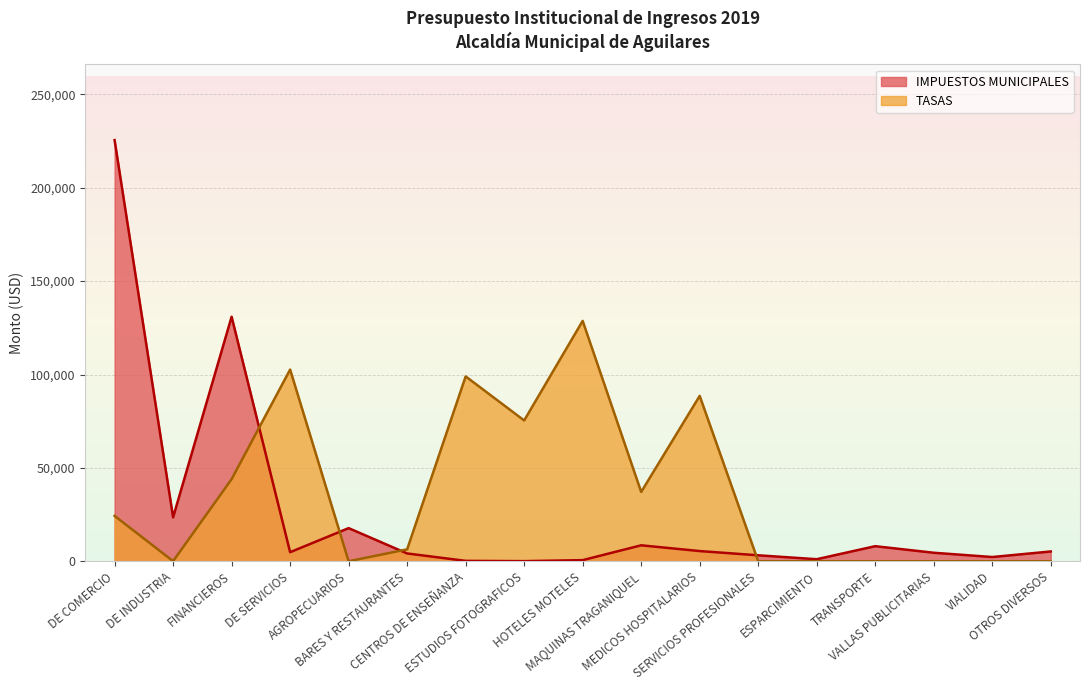

What position from the right is HOTELES MOTELES?

9